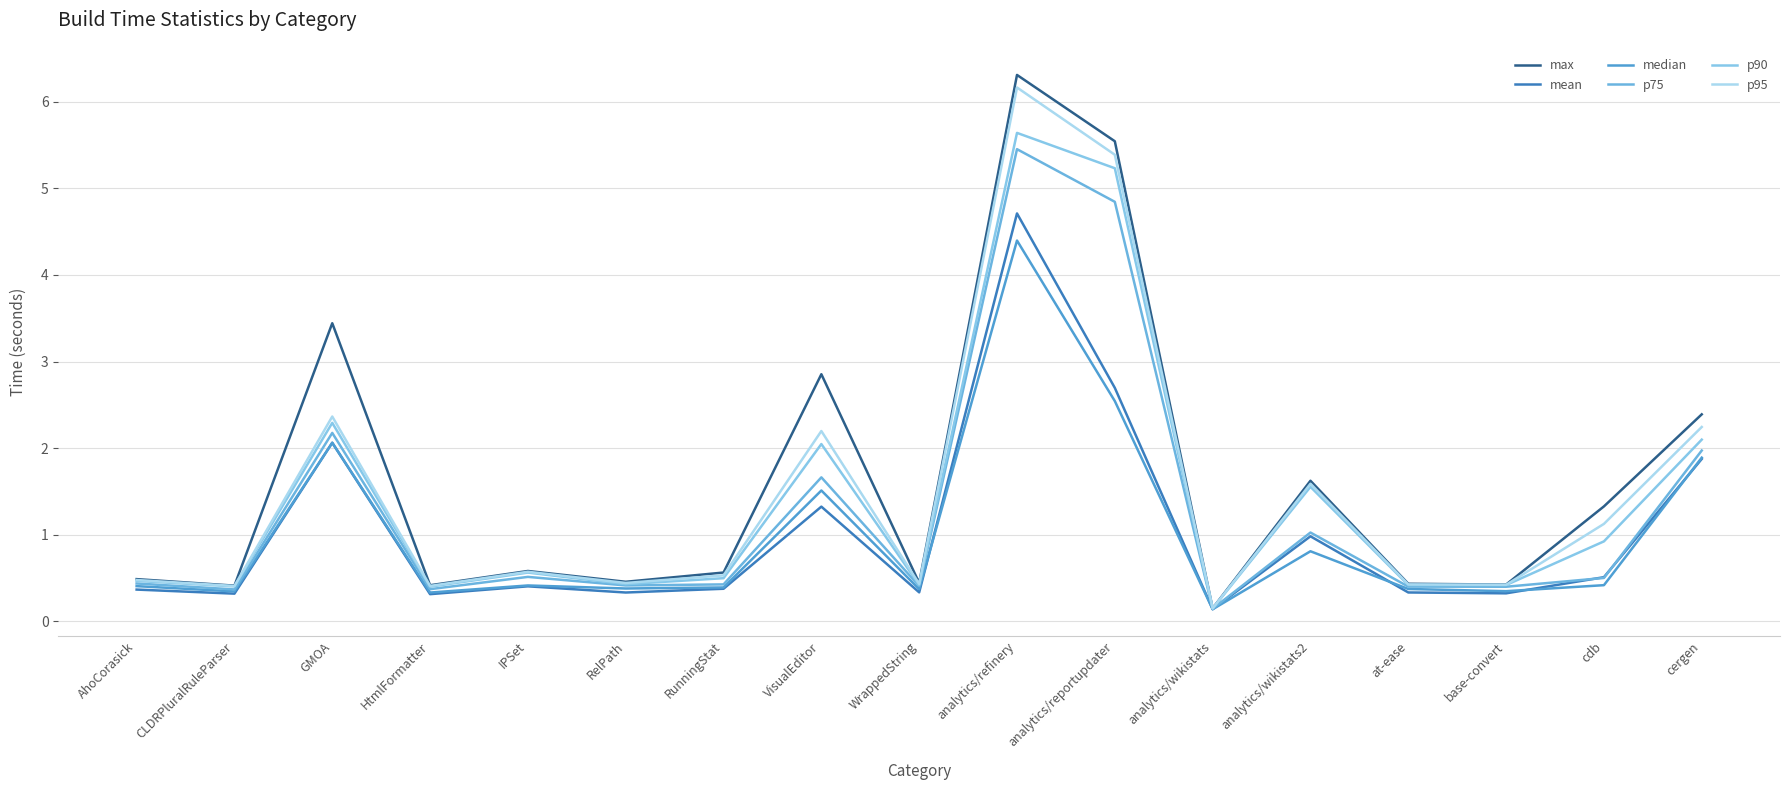

In median, how many points are higher than both neighbors (excluding endpoints)?

5